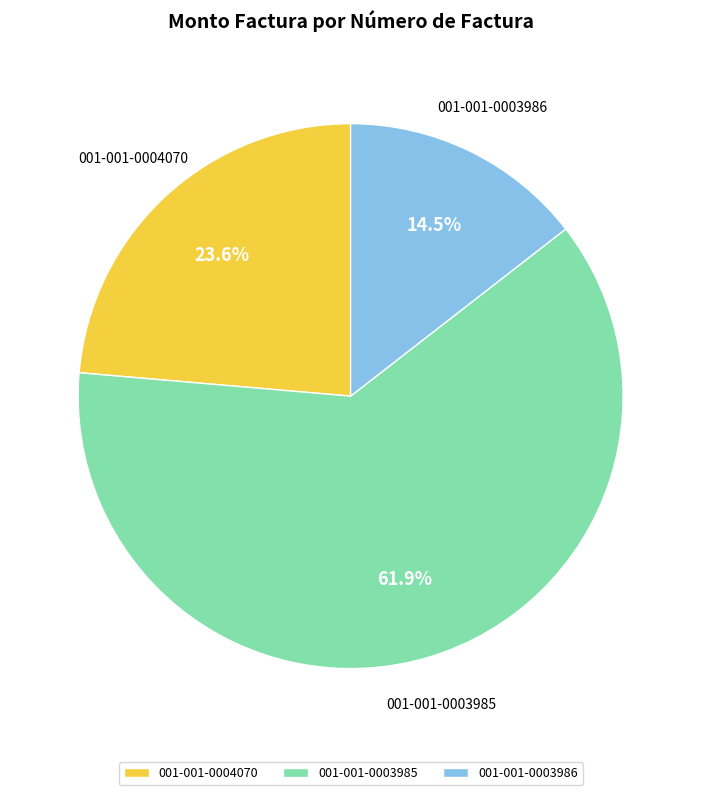

How many segments does this pie chart have?

3